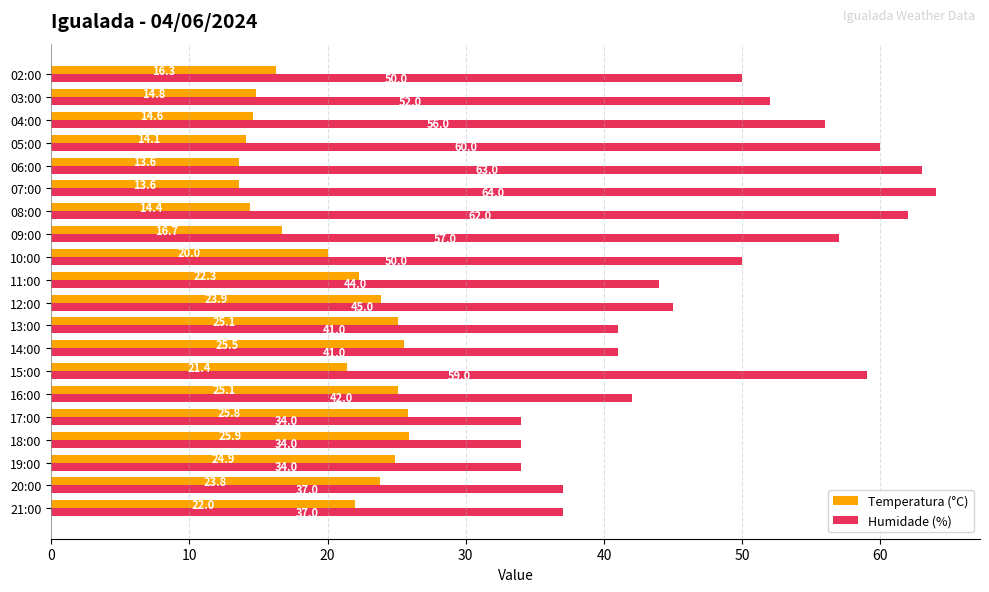

What is the average value of the Temperatura (°C) series?

20.2